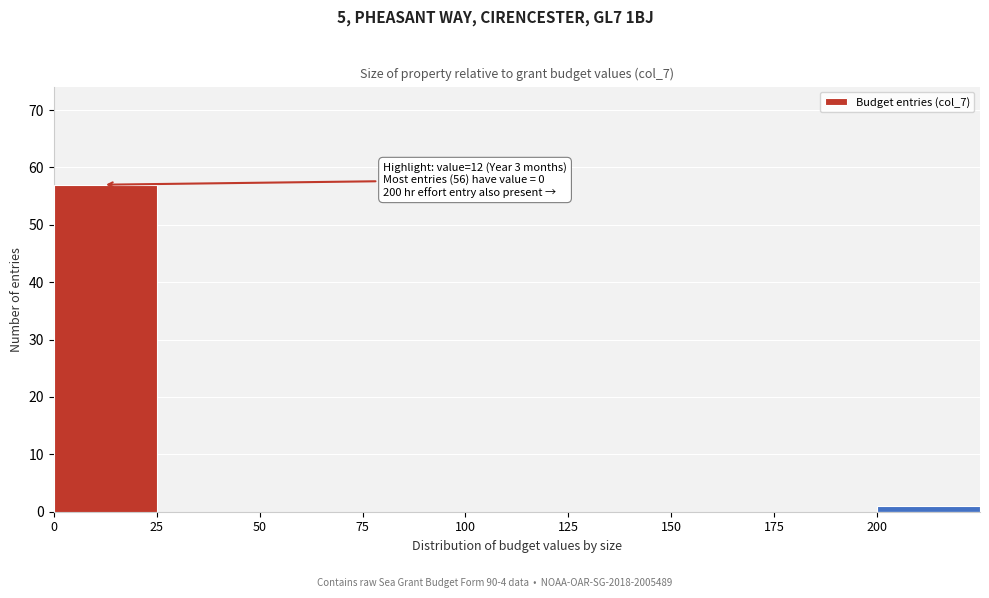

Which range on the x-axis has the tallest bar?

0 to 25